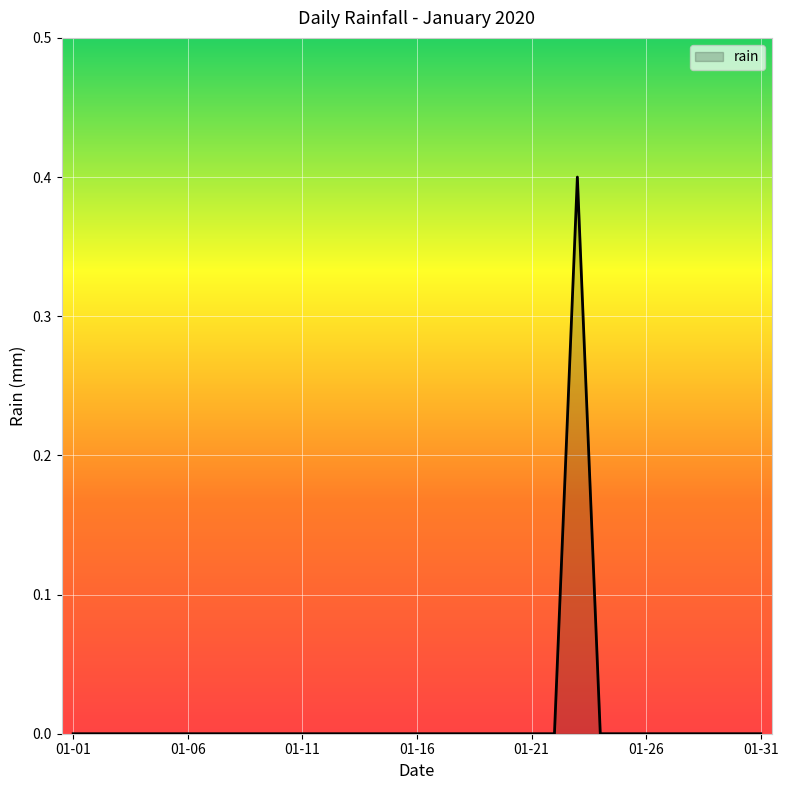

What is the maximum value shown in the chart?

0.4